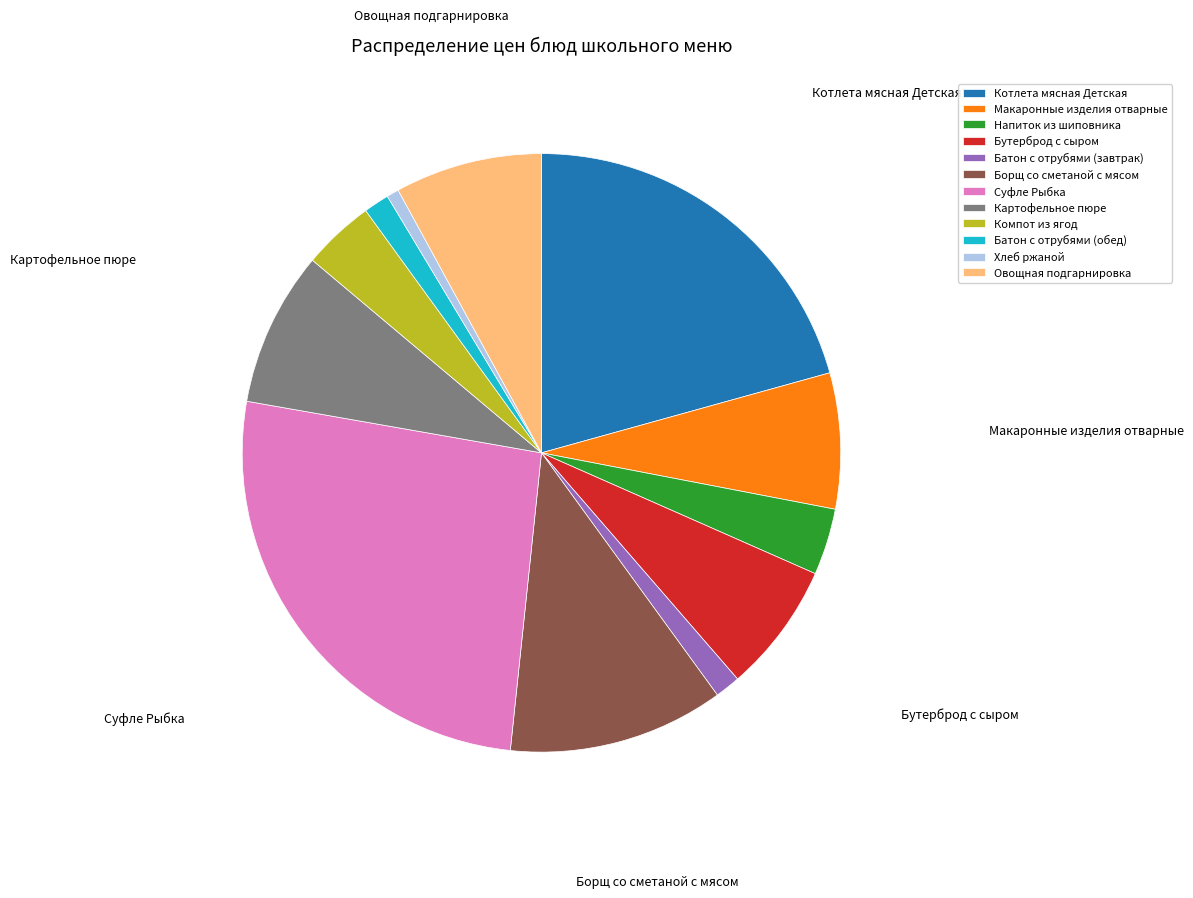

Count the number of slices in the pie.

12